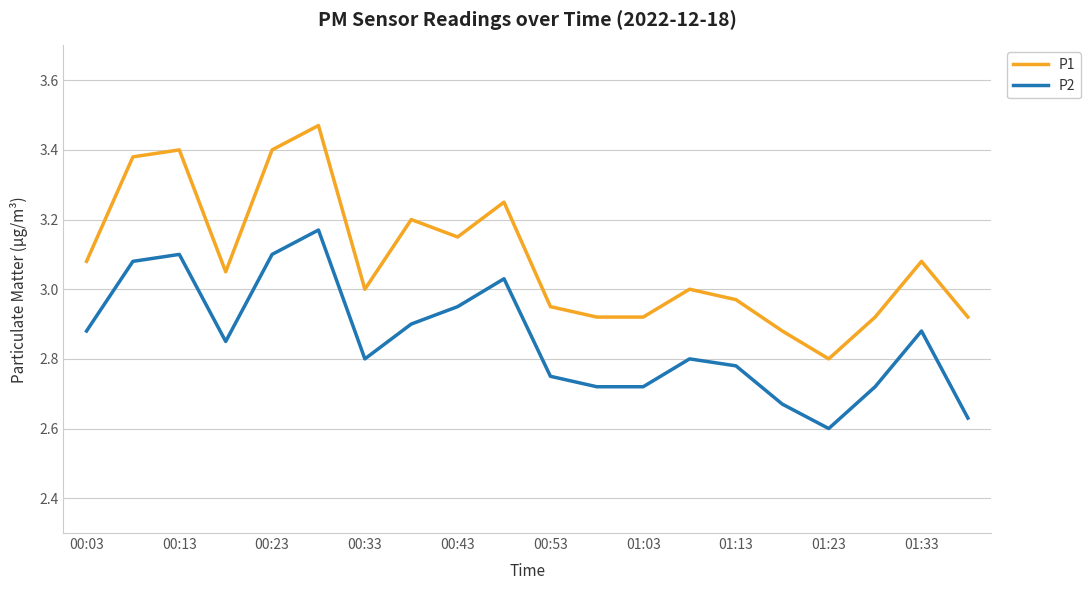

Which series has the largest total across all categories?

P1